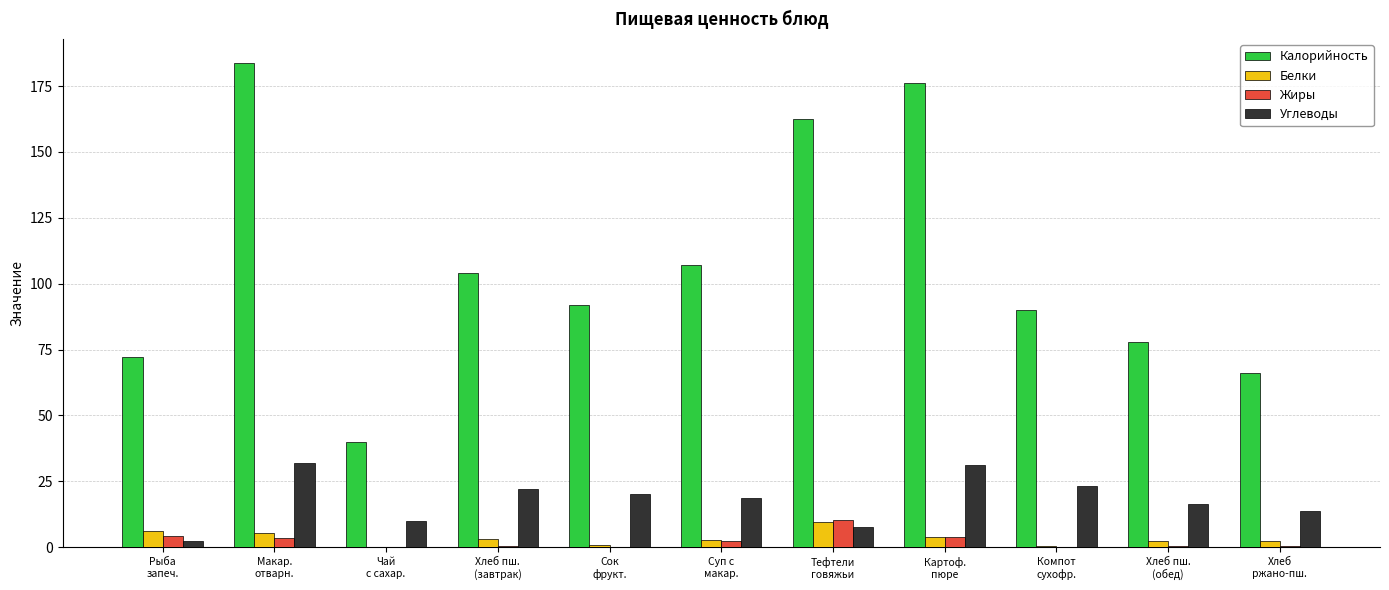

Which series has the largest total across all categories?

Калорийность